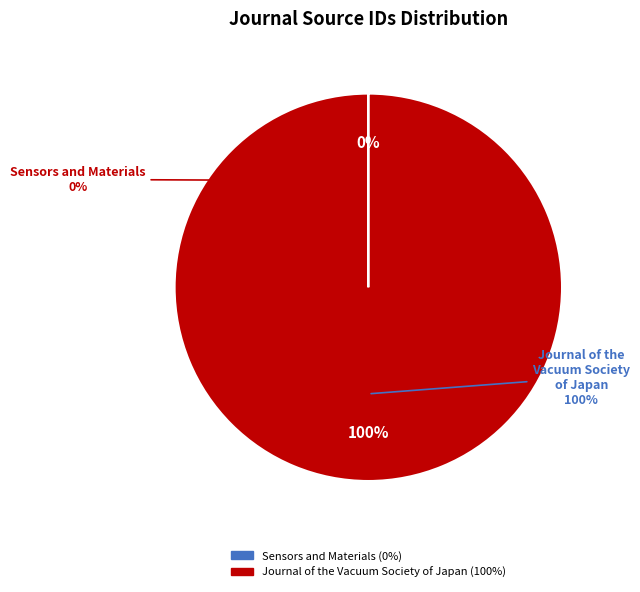

Rank the categories by value from lowest to highest.

Sensors and Materials, Journal of the Vacuum Society of Japan